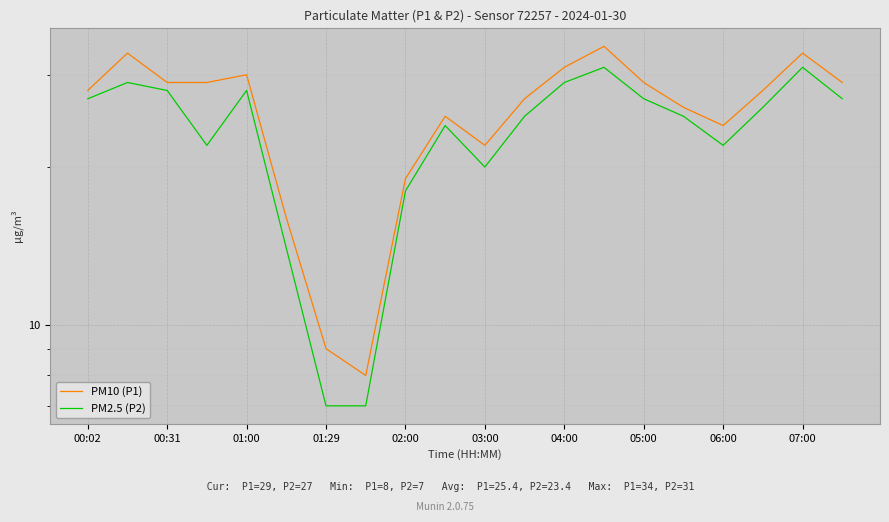

List the series in order of their overall mean, highest first.

P1, P2